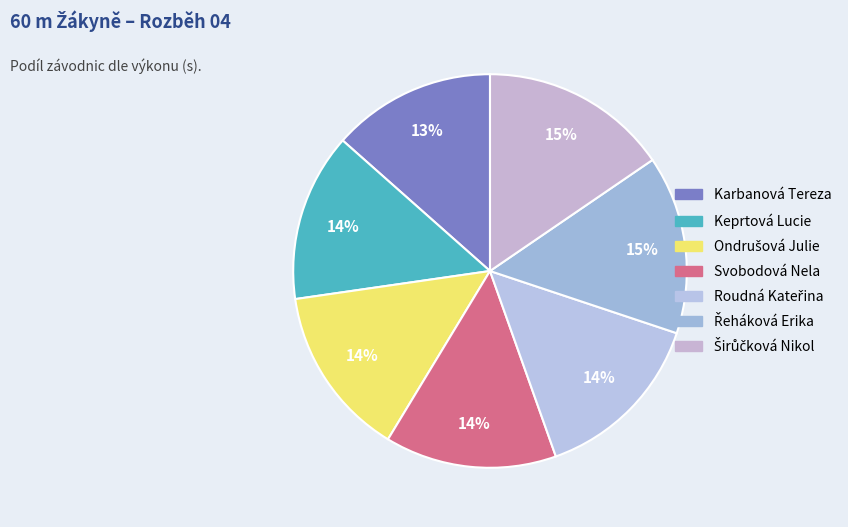

To the nearest percent, what portion does Ondrušová Julie represent?

14%